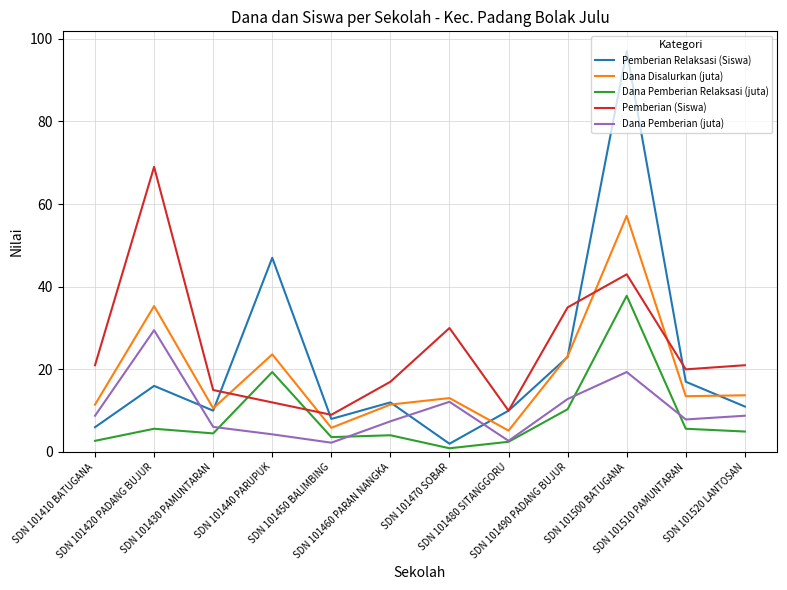

True or false: Dana Pemberian Relaksasi (juta) and Dana Disalurkan (juta) cross at least once.

False